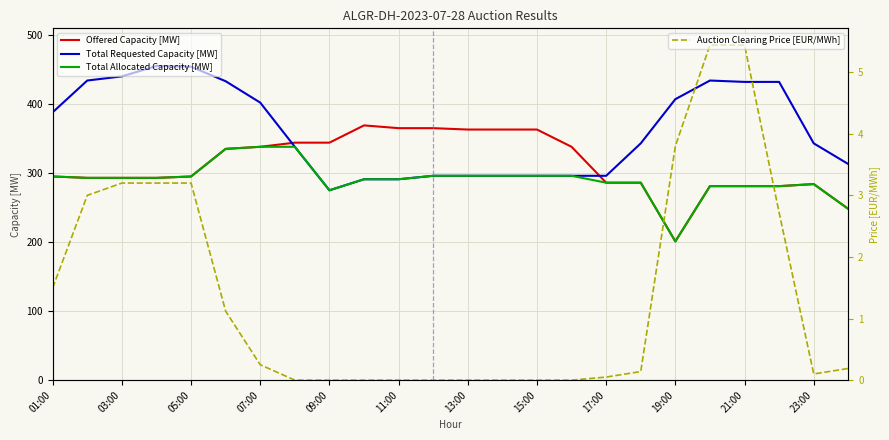

True or false: Total Requested Capacity [MW] has a value of 523 at 15:00.

False